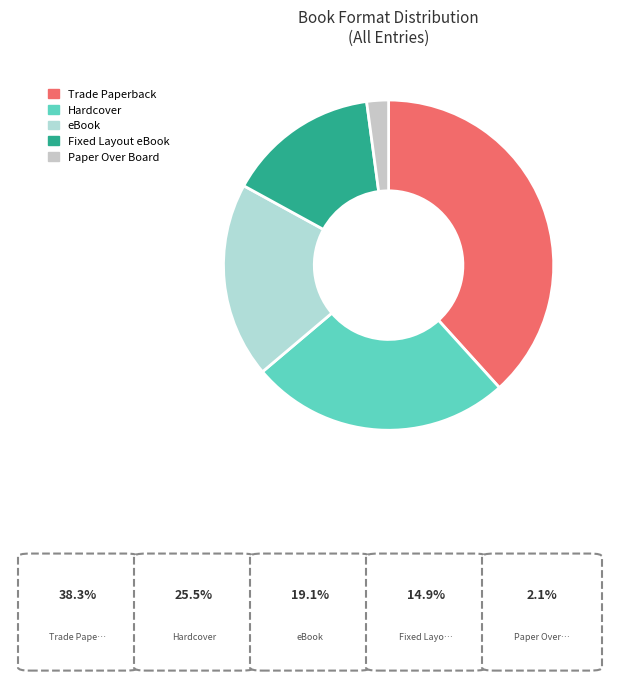

What is the smallest slice in the pie chart?

Paper Over Board